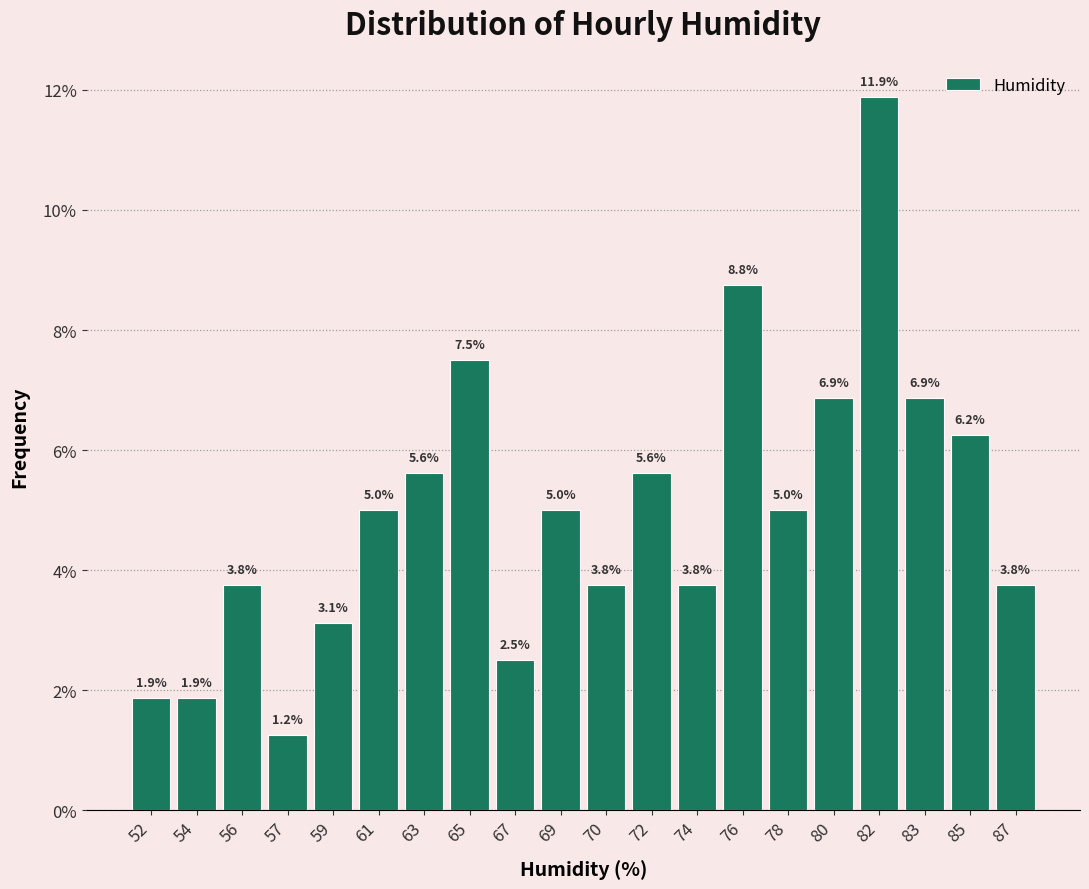

True or false: the data shows 6.2 at 85.

True